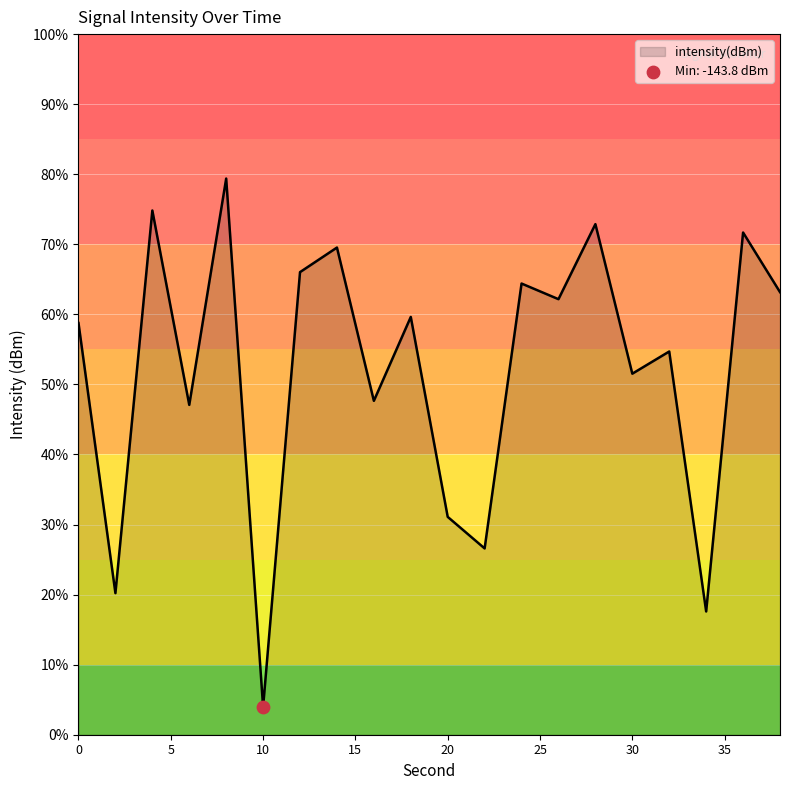

What is the difference between the maximum and minimum values?

75.4